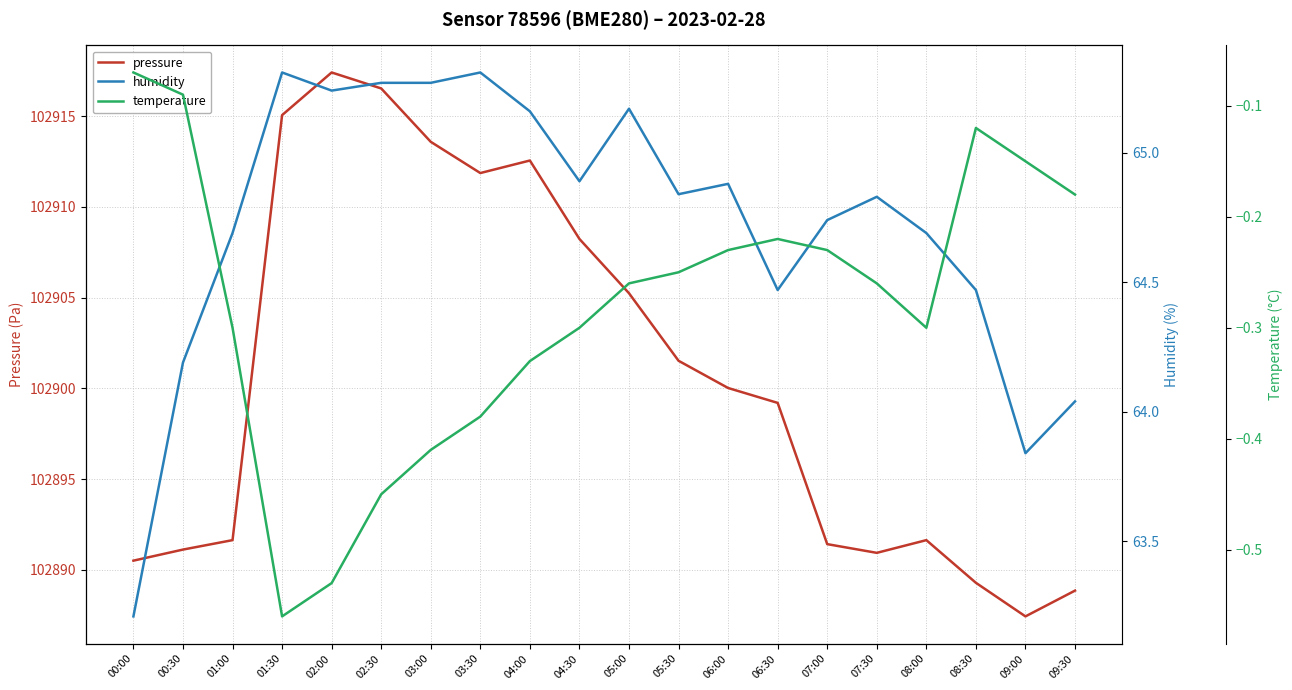

What is the minimum value for temperature?

-0.6